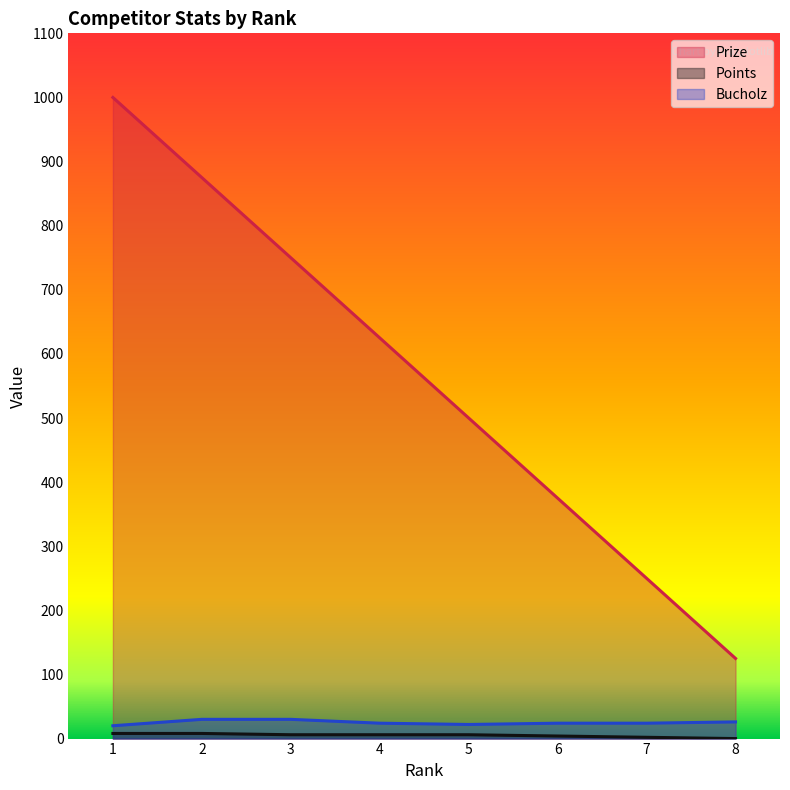

What is the value of the Bucholz point at the 8th from the left?

26